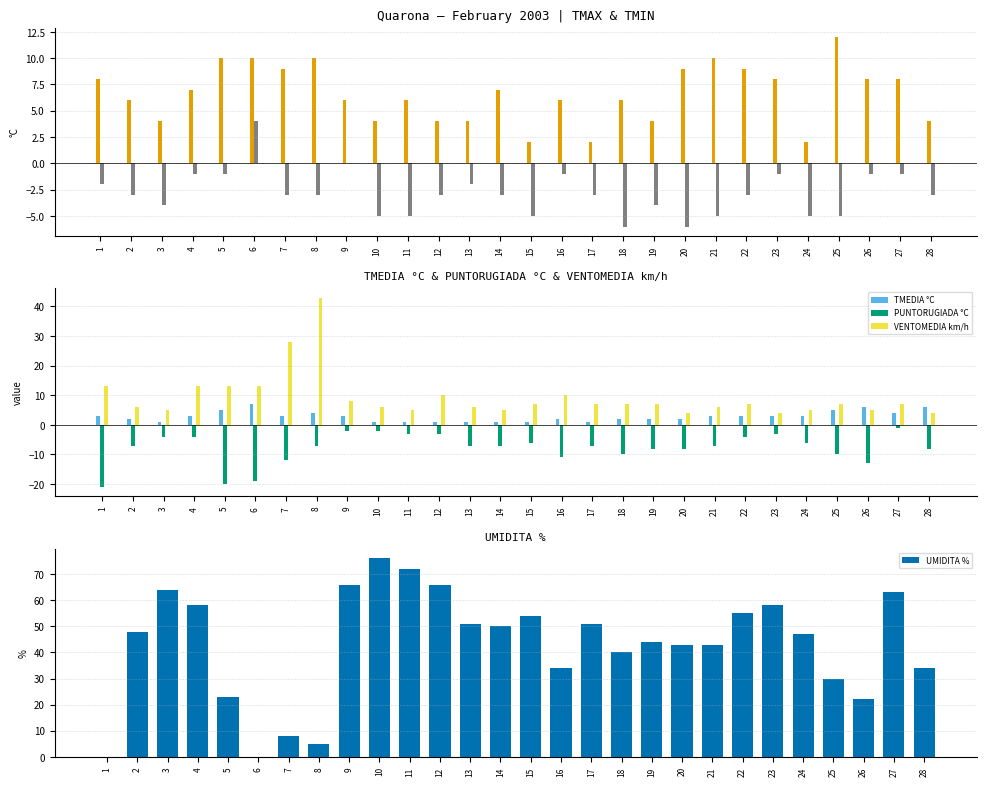

The PUNTORUGIADA °C series shows -7 at 14. True or false?

True